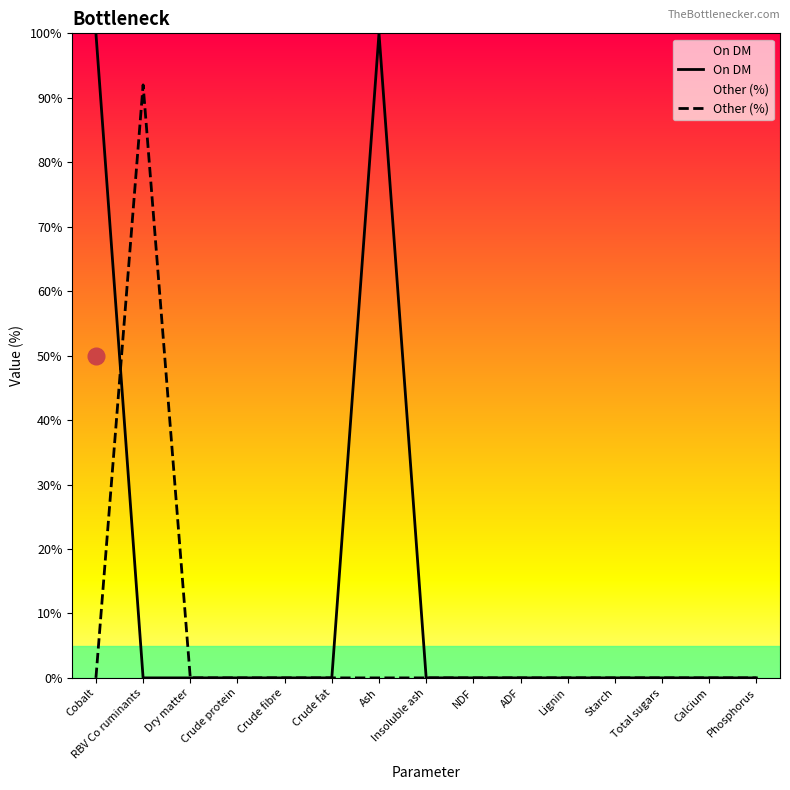

List the series in order of their overall mean, highest first.

On DM, Other (%)